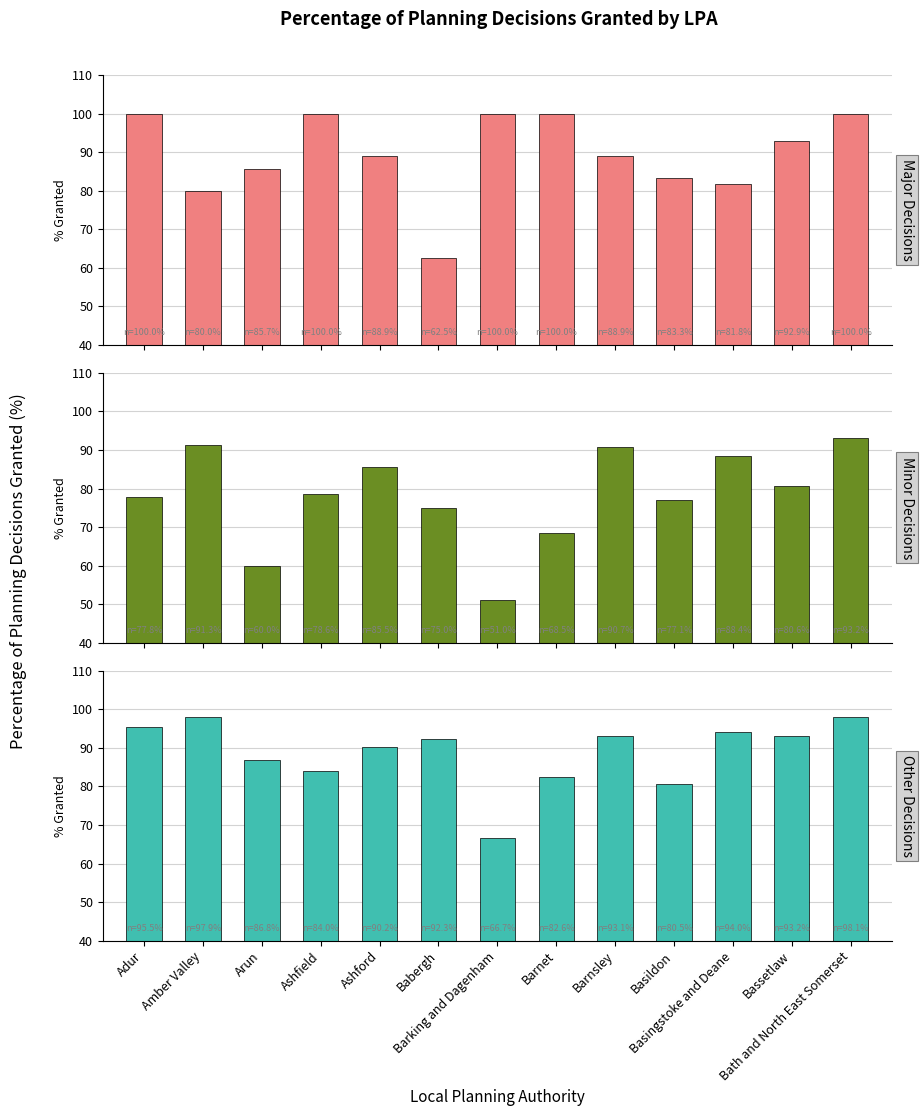

Reading right to left, extract all data points from this chart.

Major Decisions: 100.0	92.9	81.8	83.3	88.9	100.0	100.0	62.5	88.9	100.0	85.7	80.0	100.0
Minor Decisions: 93.2	80.6	88.4	77.1	90.7	68.5	51.0	75.0	85.5	78.6	60.0	91.3	77.8
Other Decisions: 98.1	93.2	94.0	80.5	93.1	82.6	66.7	92.3	90.2	84.0	86.8	97.9	95.5